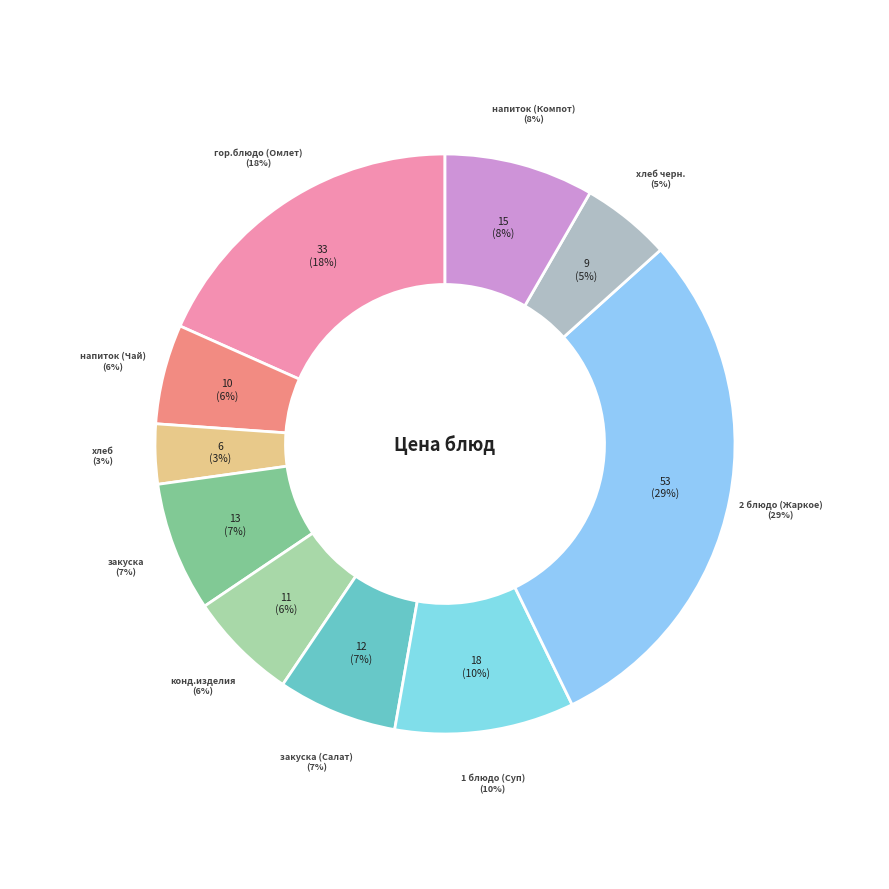

To the nearest percent, what portion does гор.блюдо (Омлет) represent?

18%